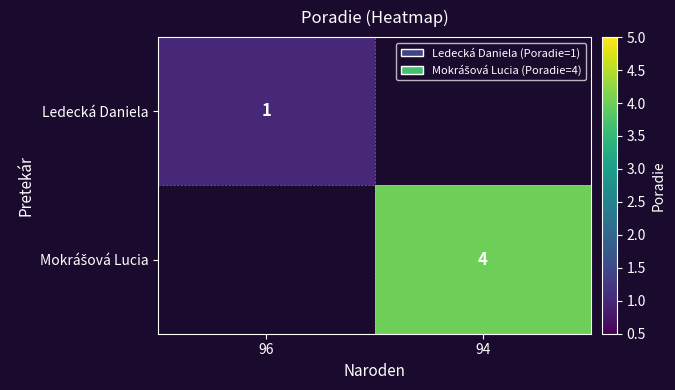

The Ledecká Daniela series shows 1 at 96. True or false?

True